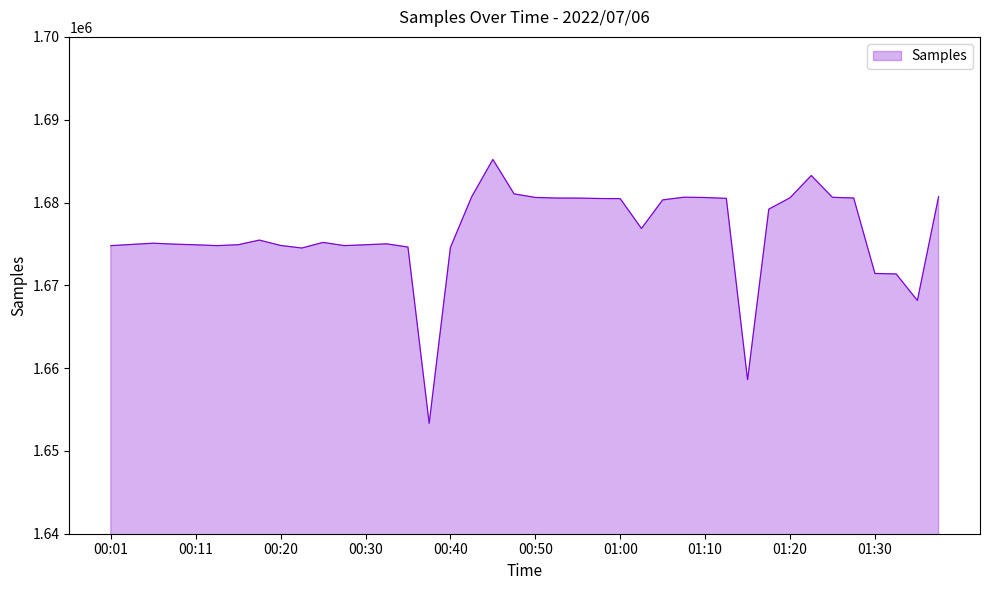

What is the minimum value shown in the chart?

1653333